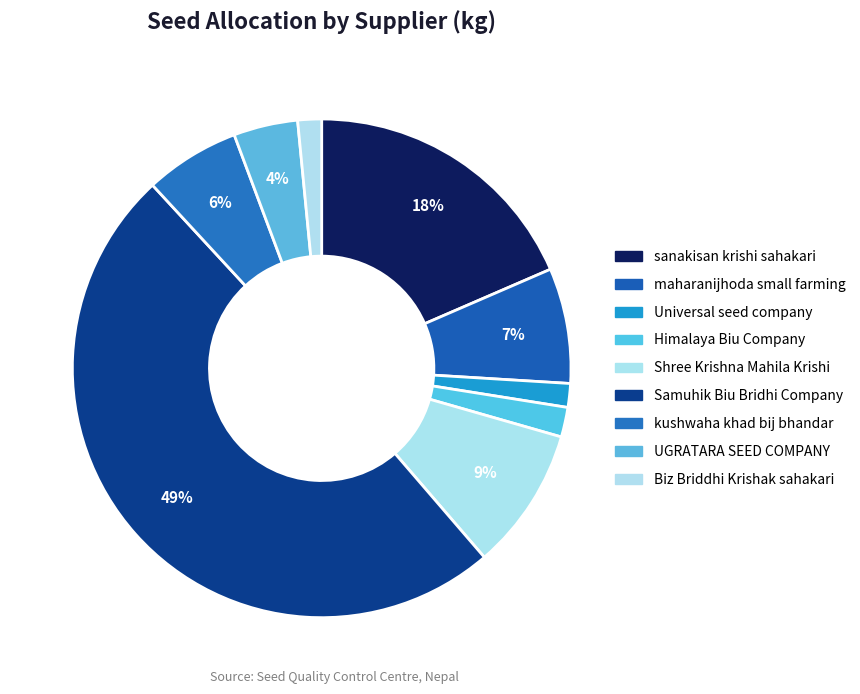

To the nearest percent, what is the difference between the largest and smallest slice percentages?

48%